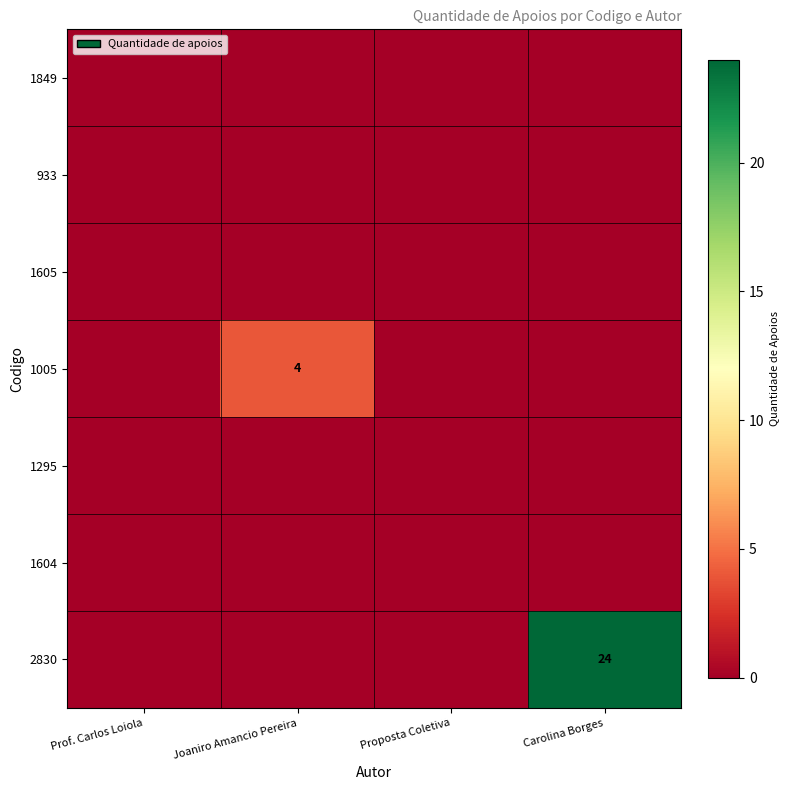

How many categories are shown in the chart?

4